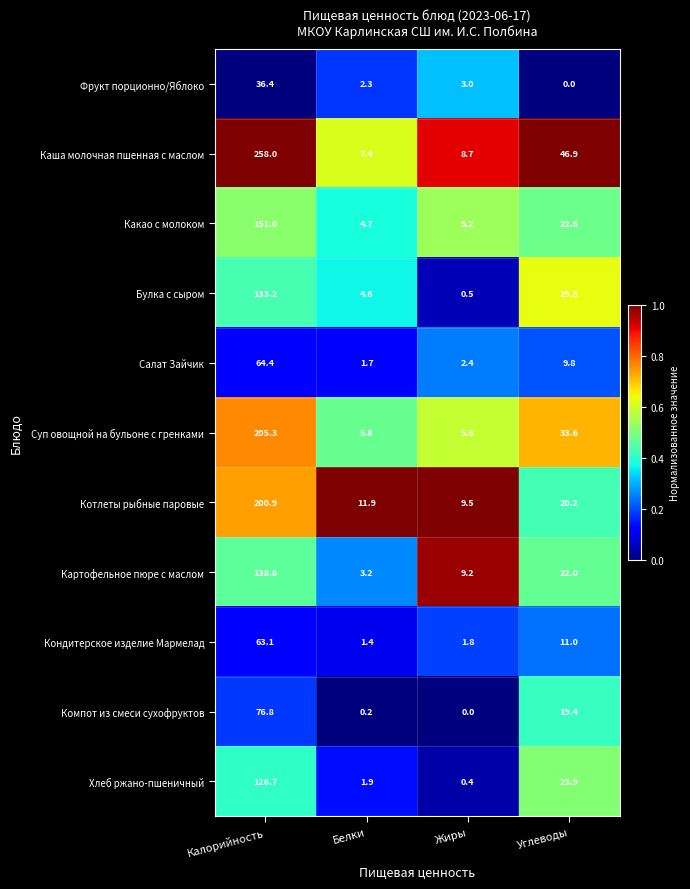

Where does the Картофельное пюре с маслом series first go above 22?

Калорийность